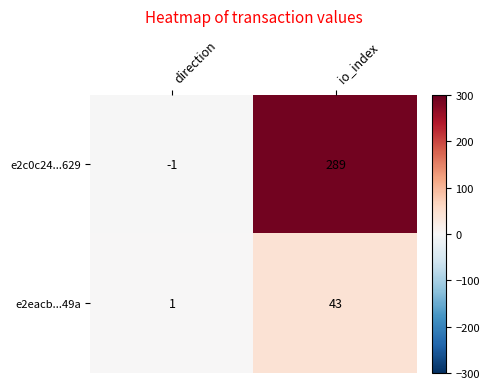

How many distinct data groups are displayed?

2